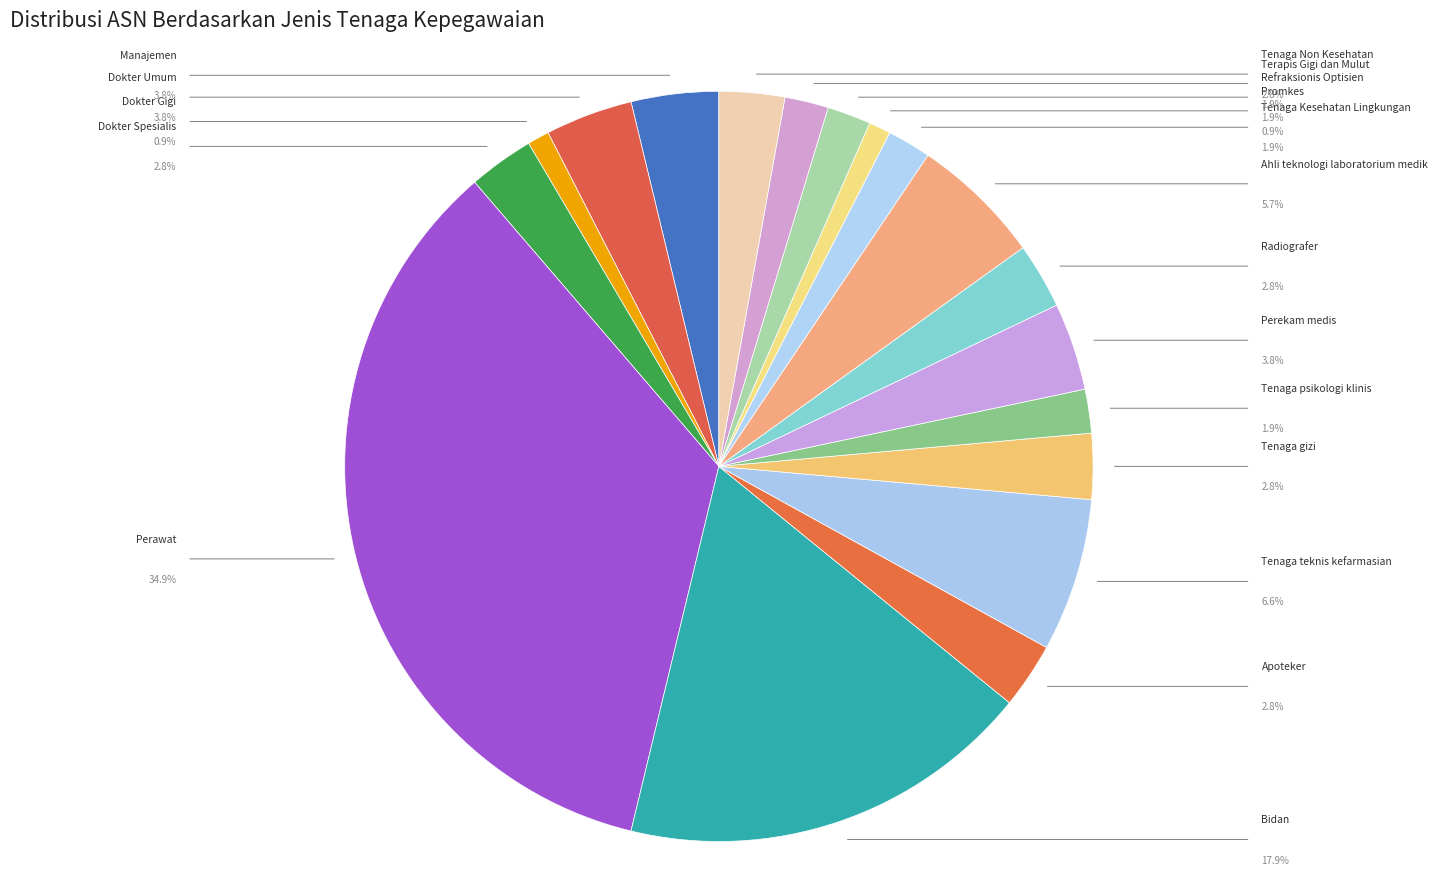

How many segments does this pie chart have?

18